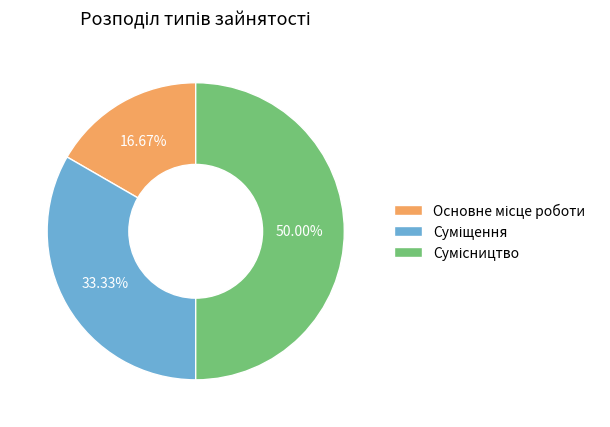

How many slices are in this pie chart?

3